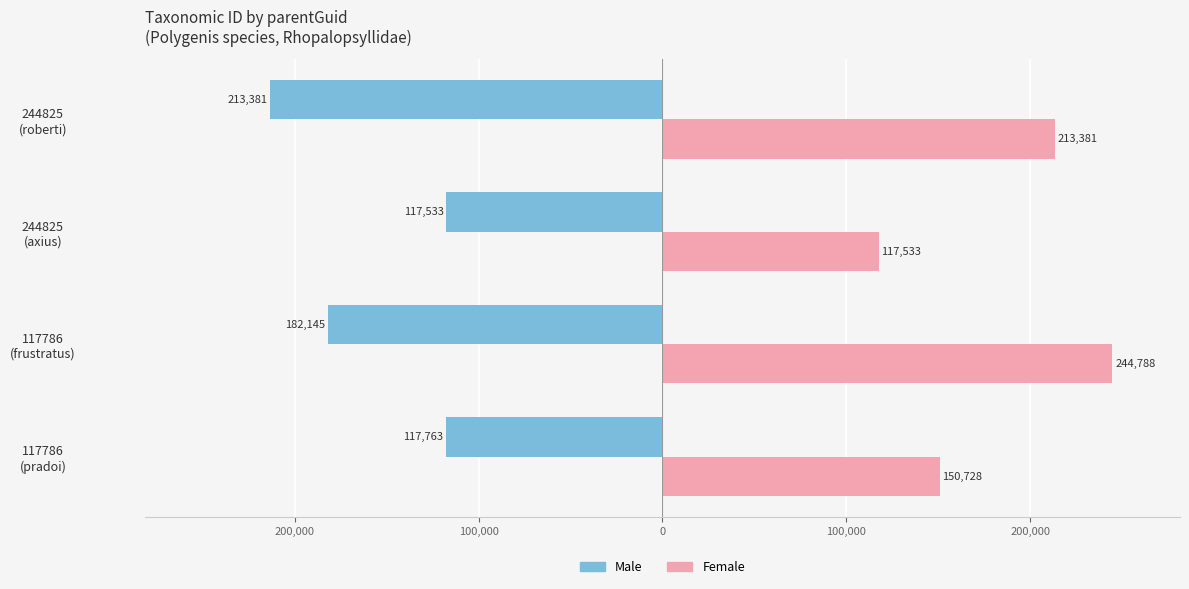

What are all the series names shown in the legend?

Male, Female